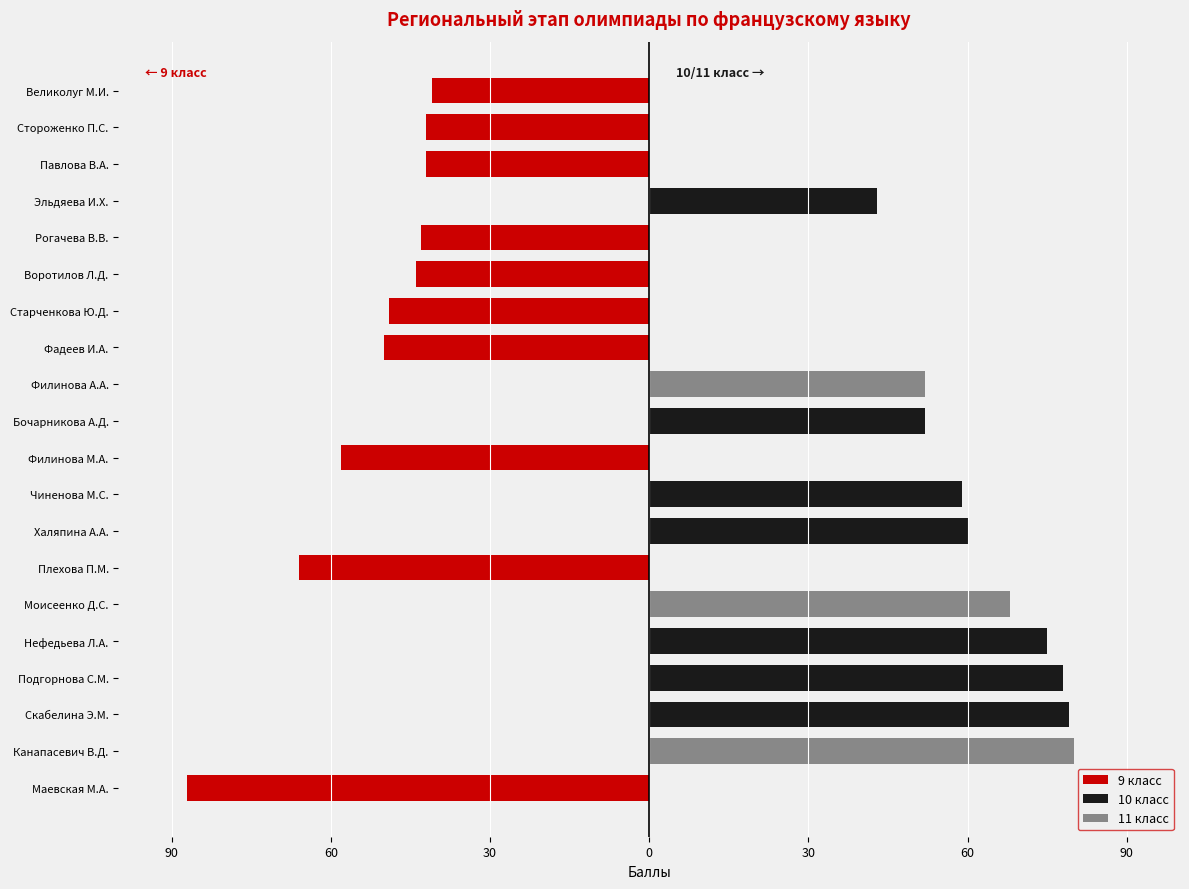

Are the bars horizontal?

Yes